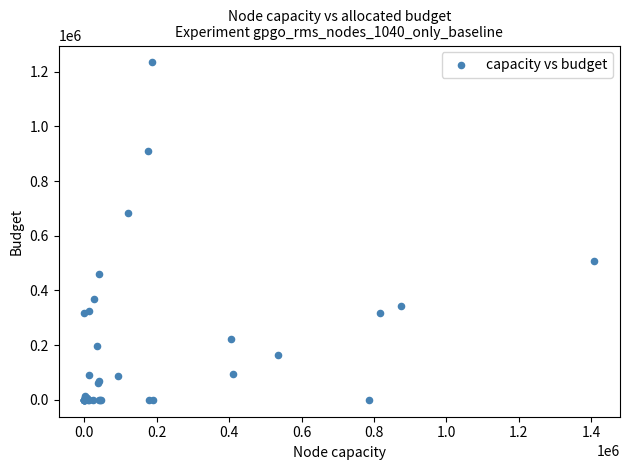

What Y value in the scatter plot is closest to 617169?

685031.8